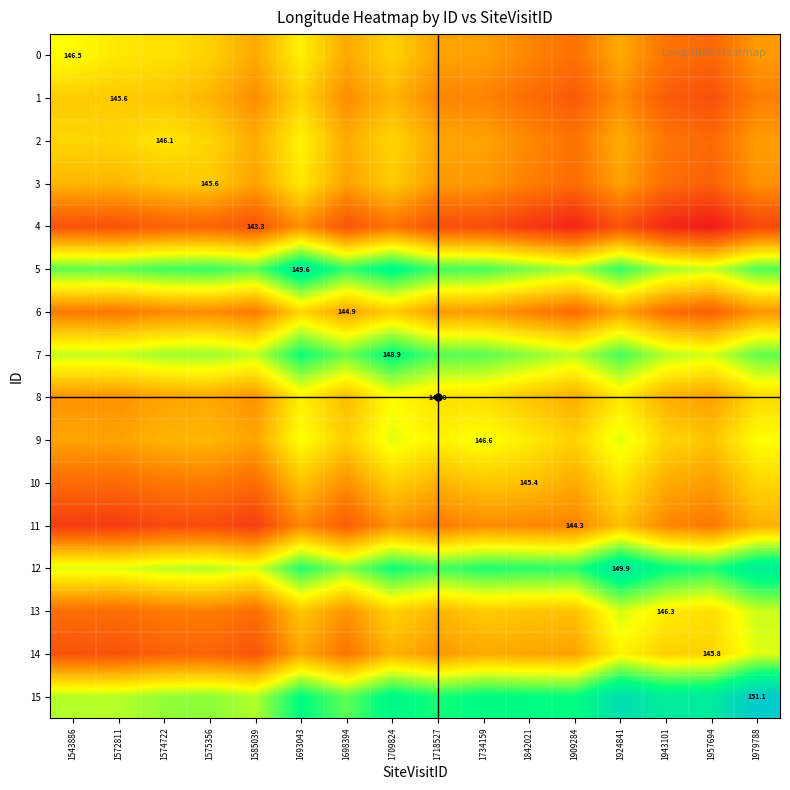

Count the number of data series in this chart.

16